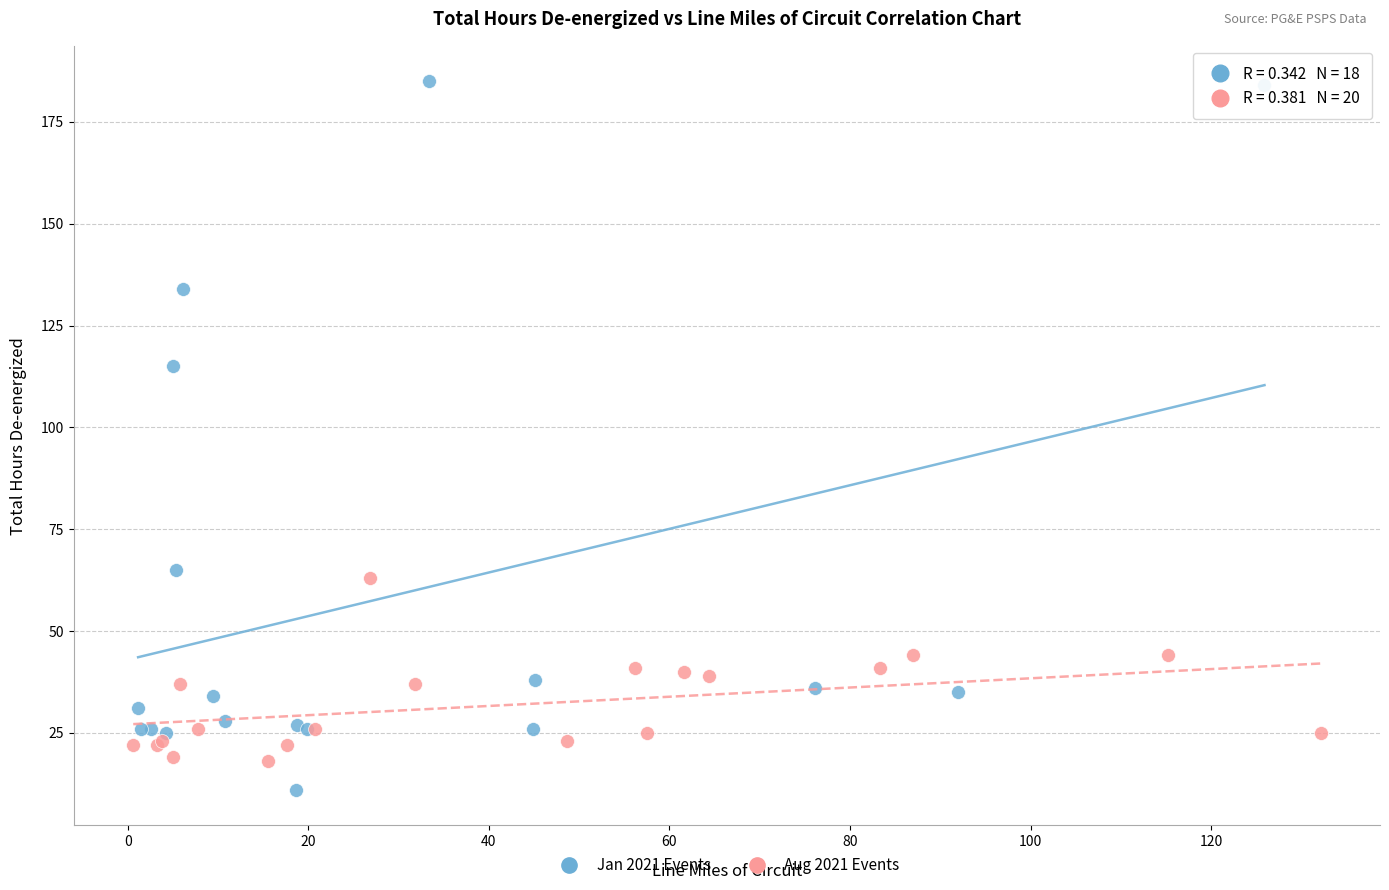

What are all the series names shown in the legend?

Jan 2021 Events, Aug 2021 Events